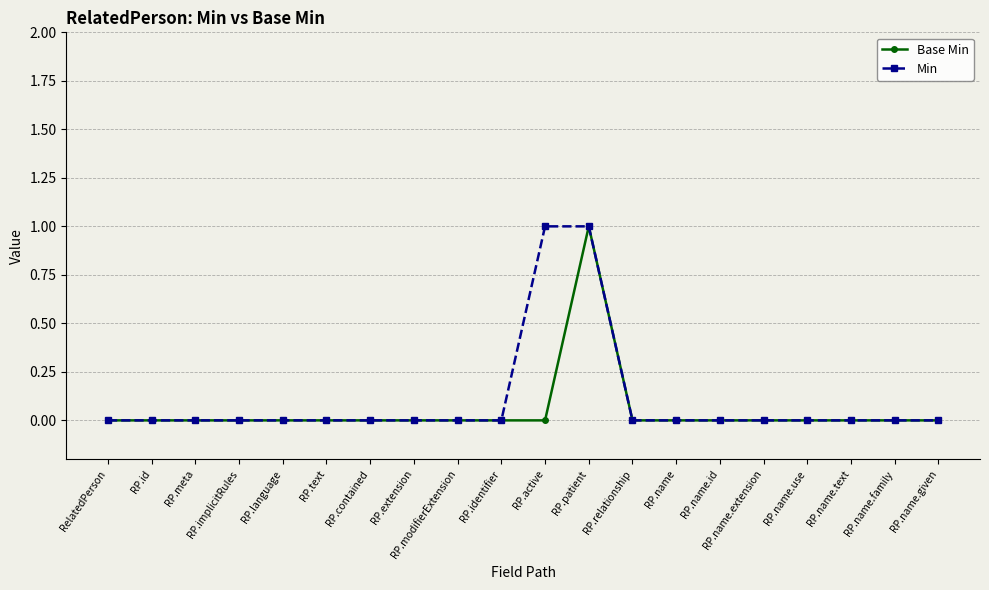

Is it true that Min equals 1 at RP.patient?

True